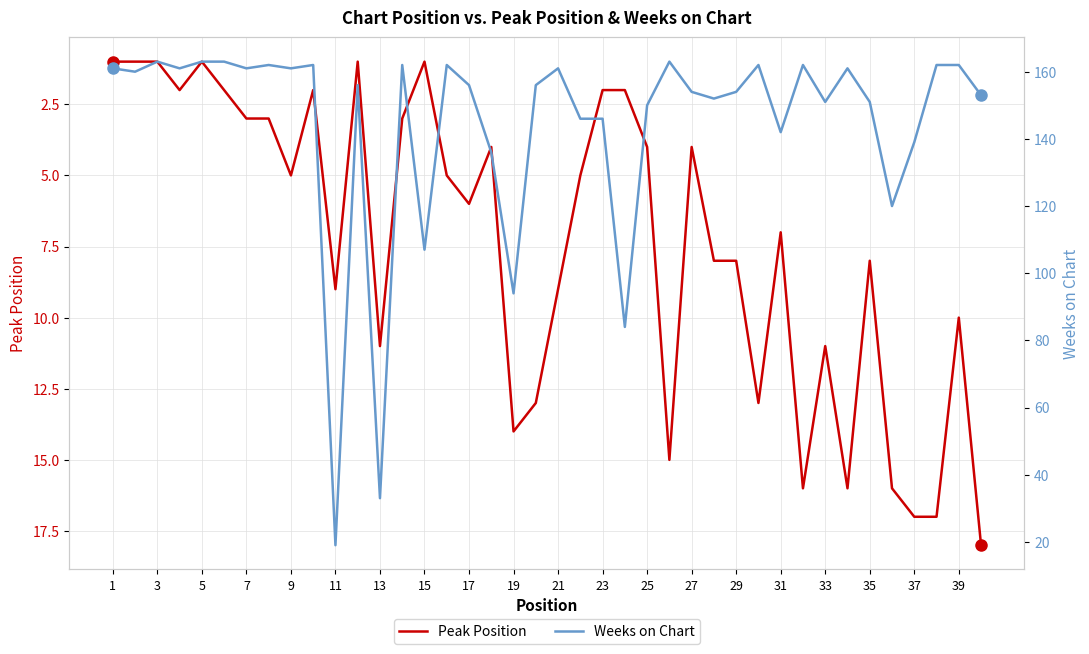

True or false: Weeks on Chart and Peak Position intersect in this chart.

False